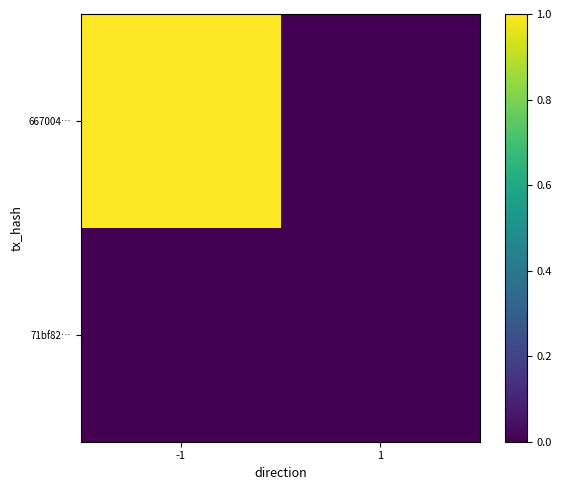

How many categories are shown in the chart?

2